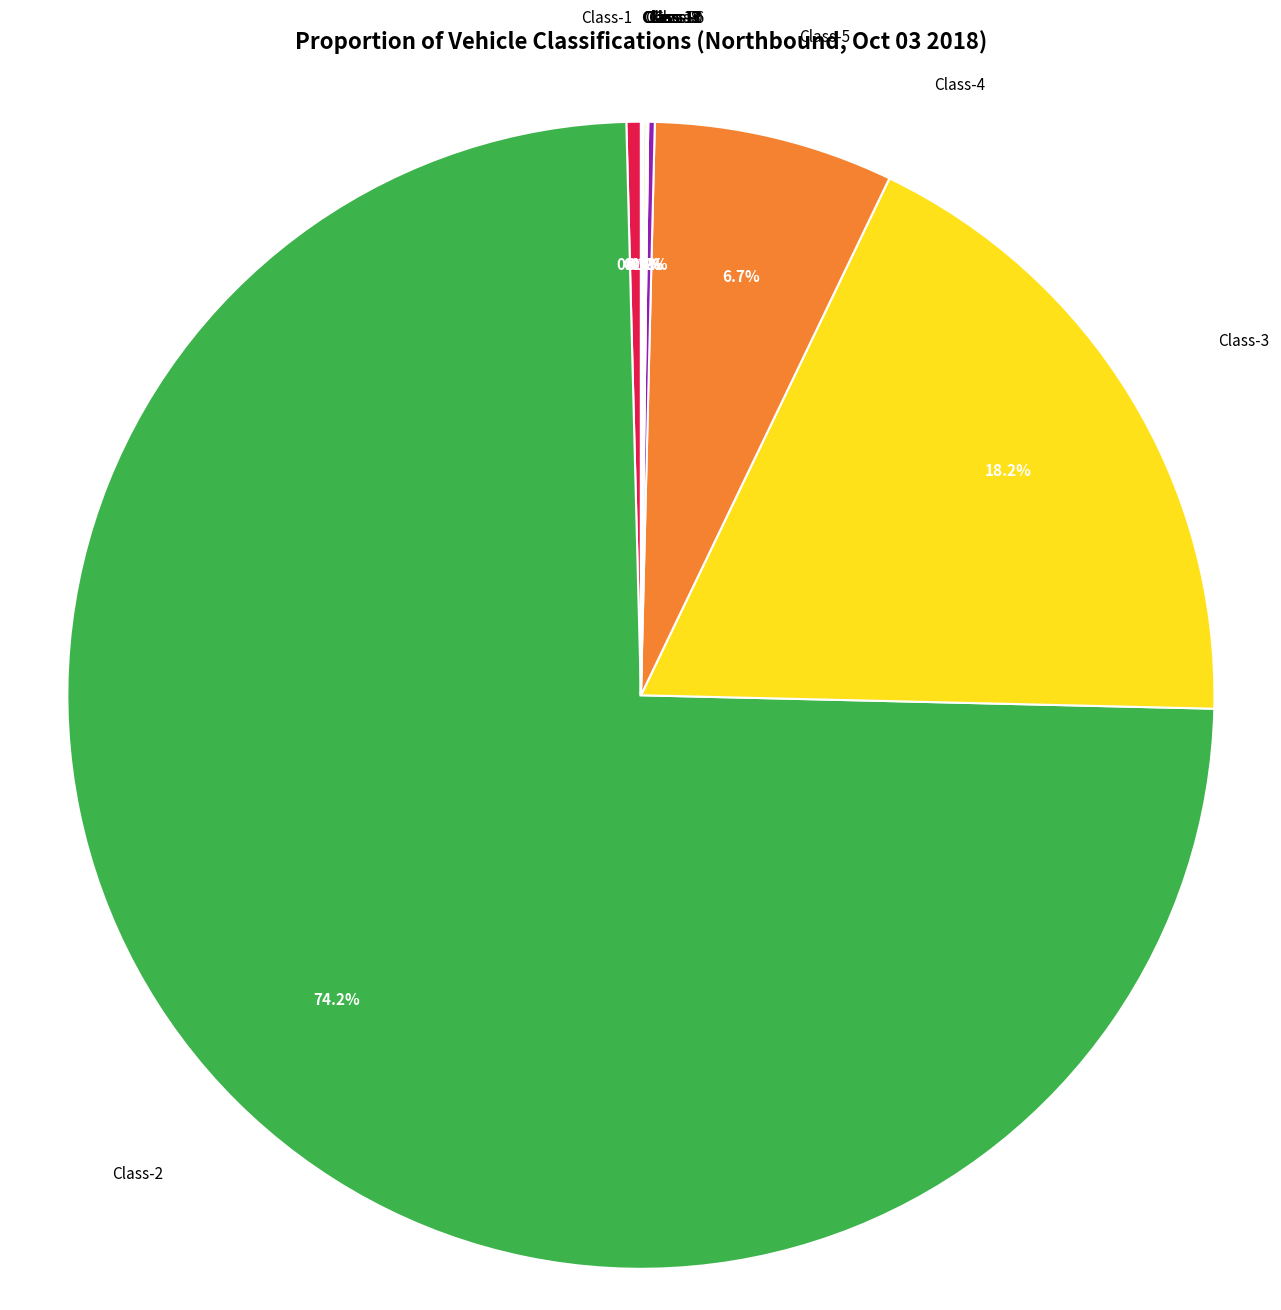

To the nearest percent, what portion does Class-5 represent?

7%